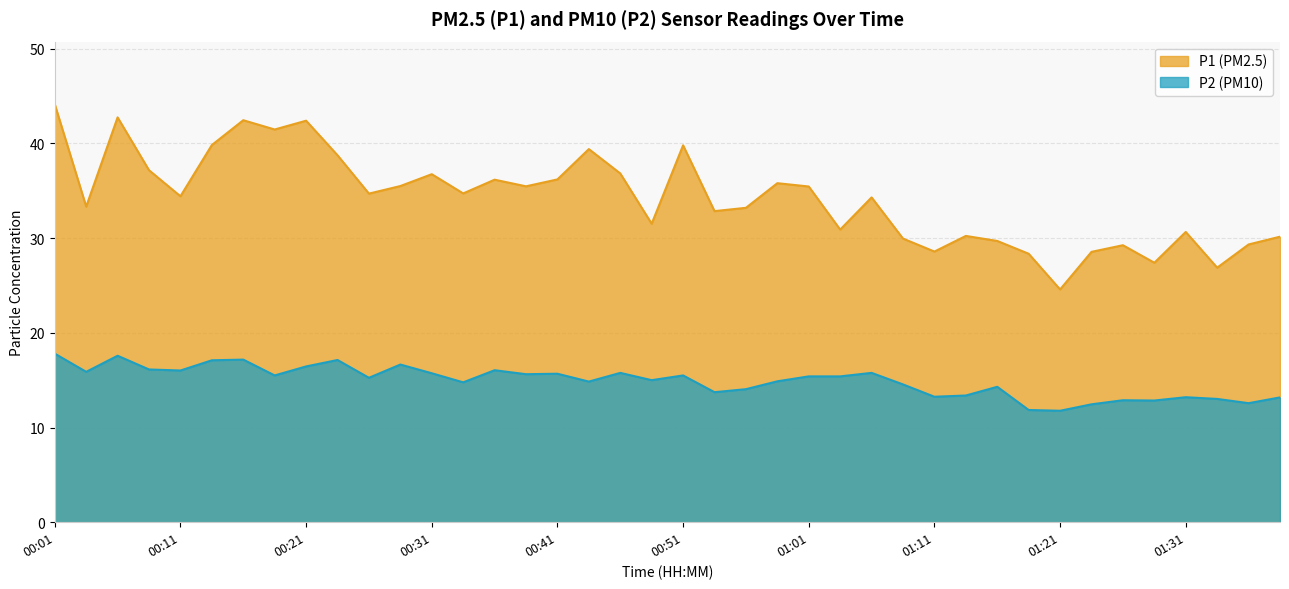

What is the label of the 20th point from the right?

00:51